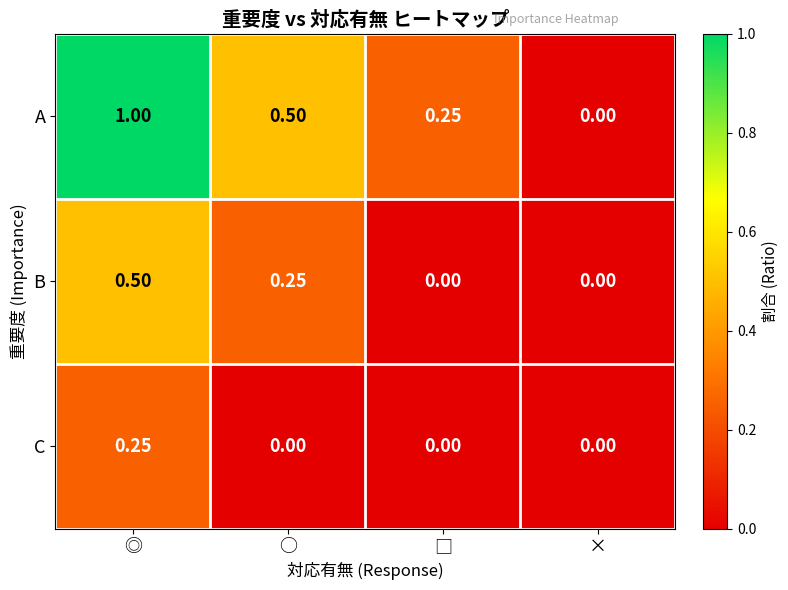

Is the value of C at × greater than the value of B at ◎?

No